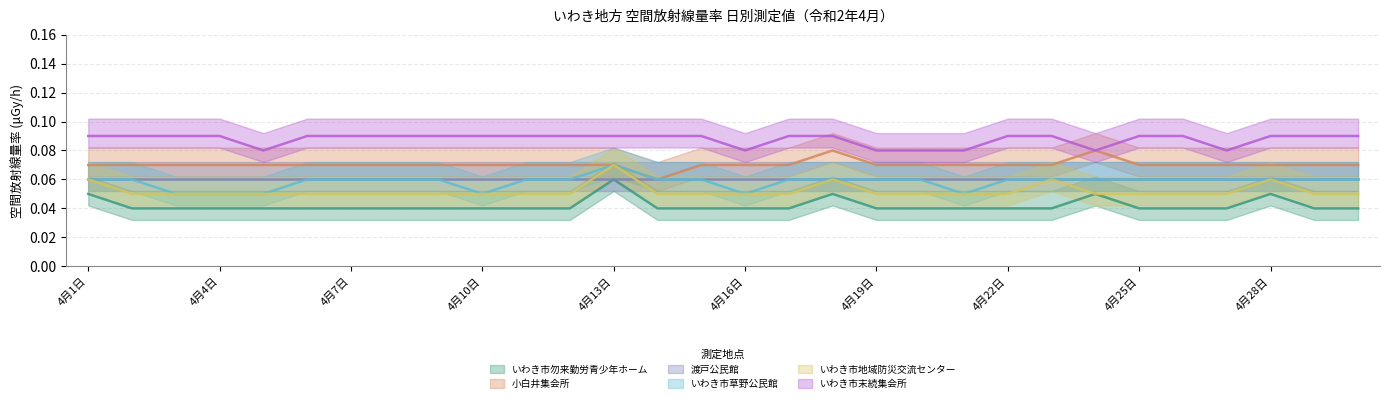

True or false: 小白井集会所 has more than 1 interior local peaks.

True